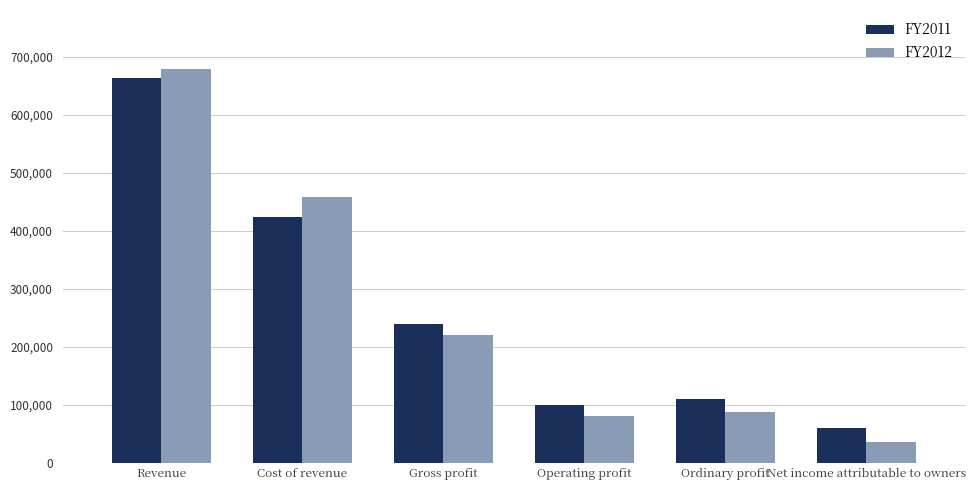

What is the highest value of the FY2012 series?

679173